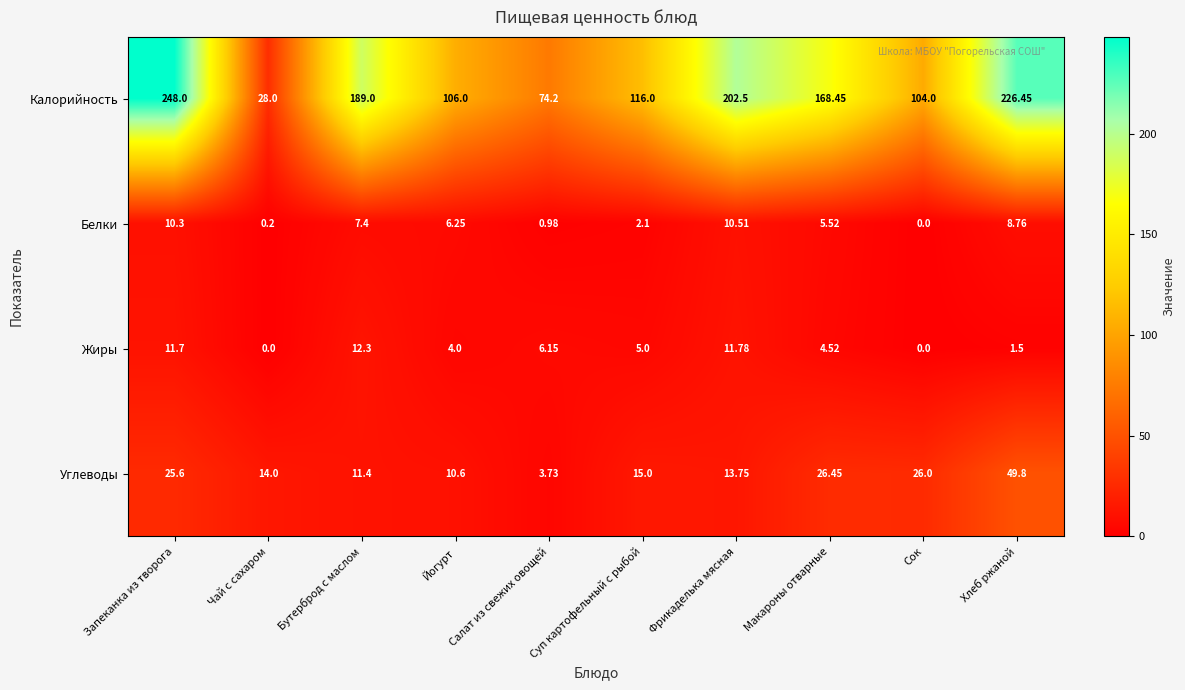

Rank the series by their maximum value, from lowest to highest.

Белки, Жиры, Углеводы, Калорийность